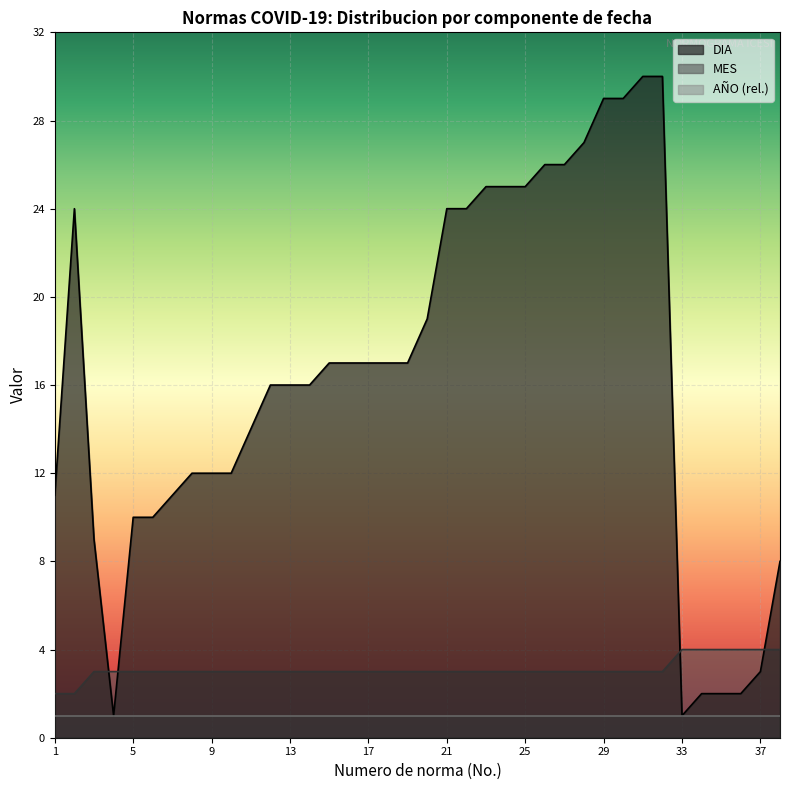

After their last crossing, which series has the higher values: DIA or MES?

DIA